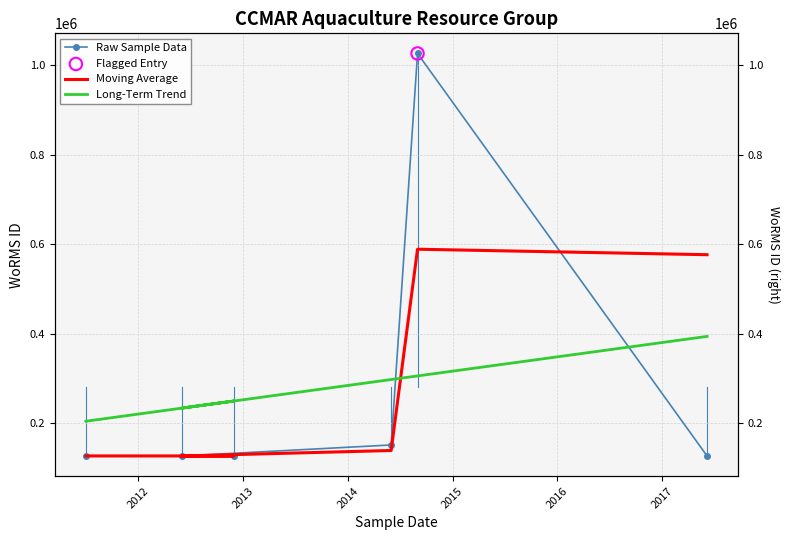

Is the value of Moving Average at 2016 greater than the value of Raw Sample Data at 2011?

Yes